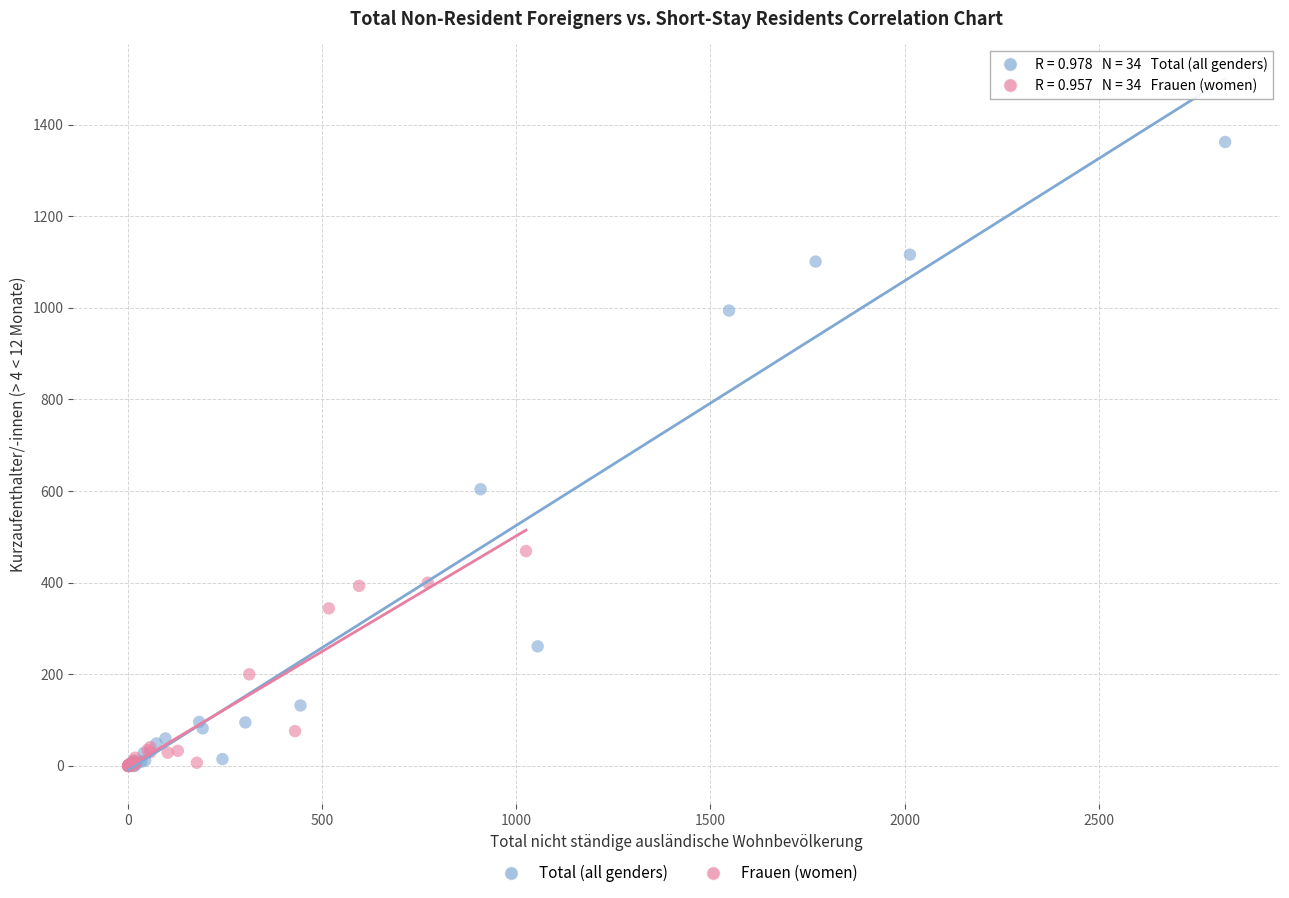

What are all the series names shown in the legend?

Total (all genders), Frauen (women)